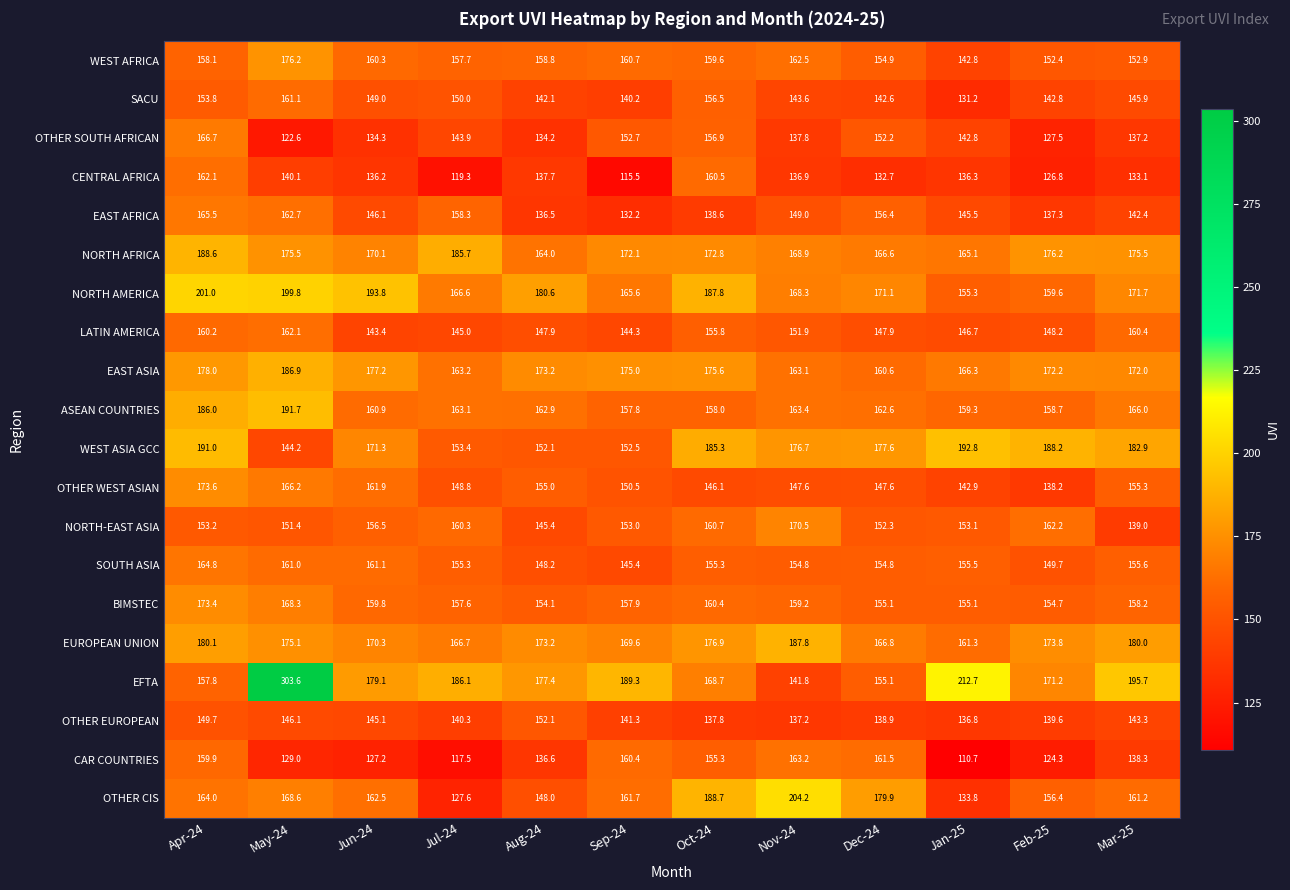

How many distinct data groups are displayed?

20